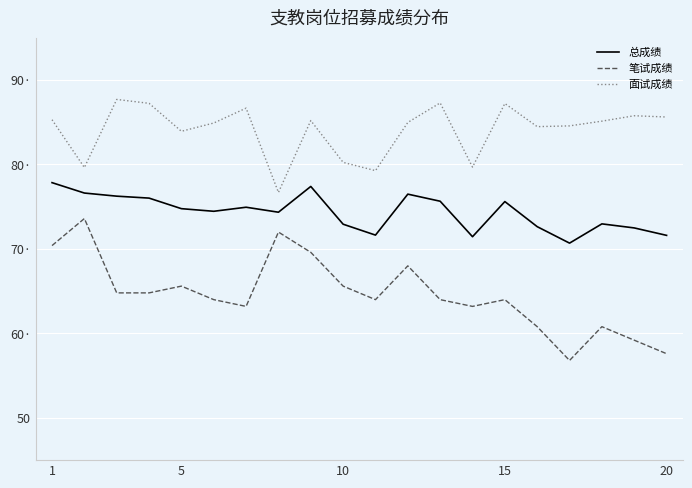

What is the difference between the second highest and second lowest values in the 总成绩 series?

6.0